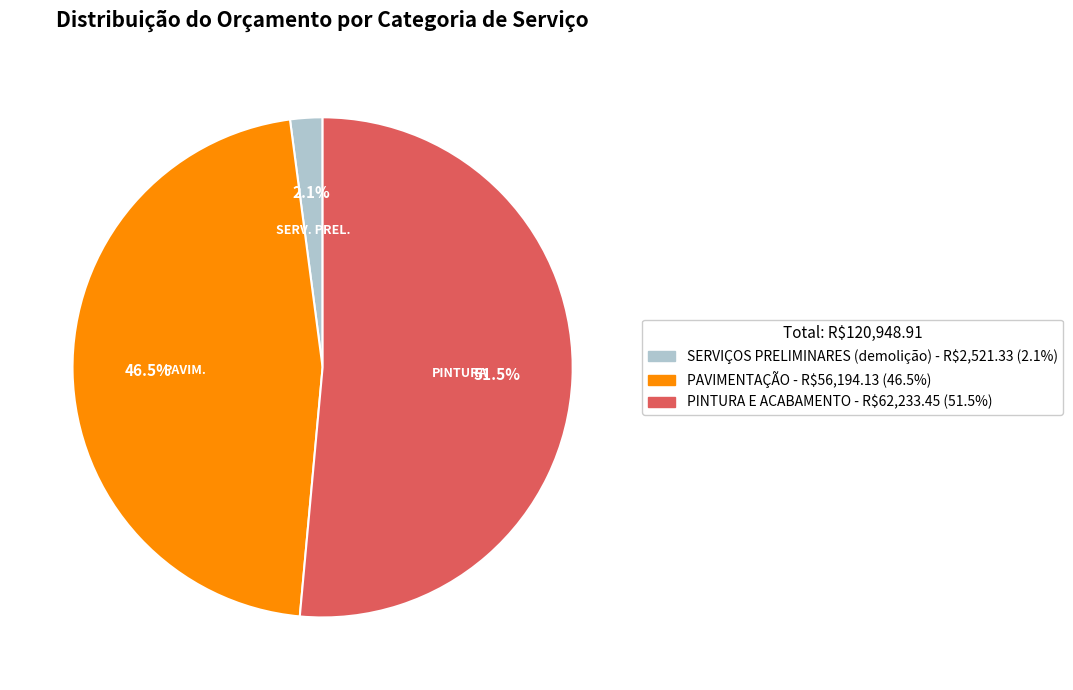

How many segments does this pie chart have?

3